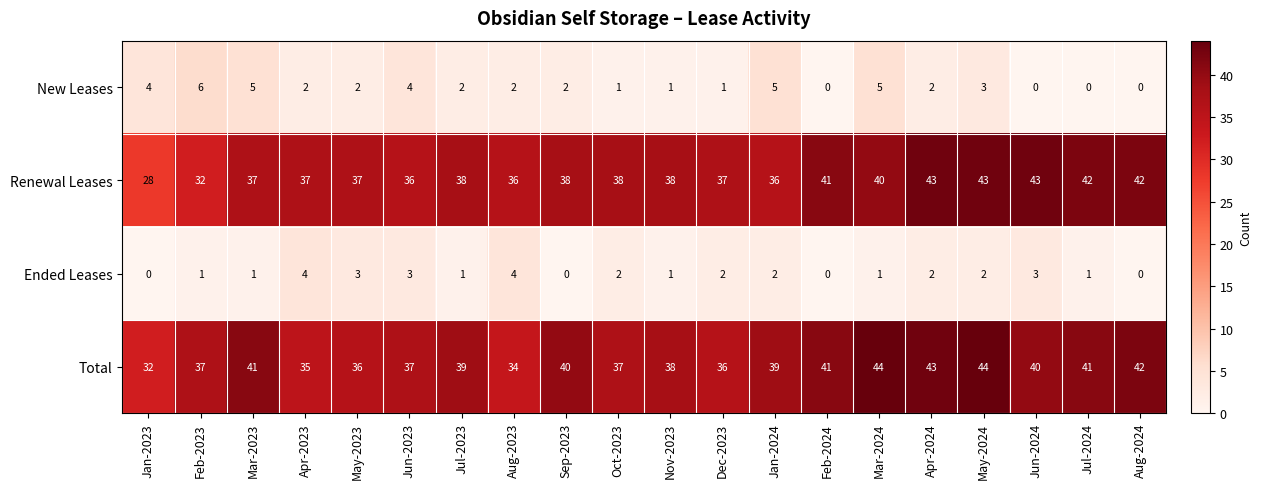

At Jul-2023, list the series in order from smallest to largest.

Ended Leases, New Leases, Renewal Leases, Total